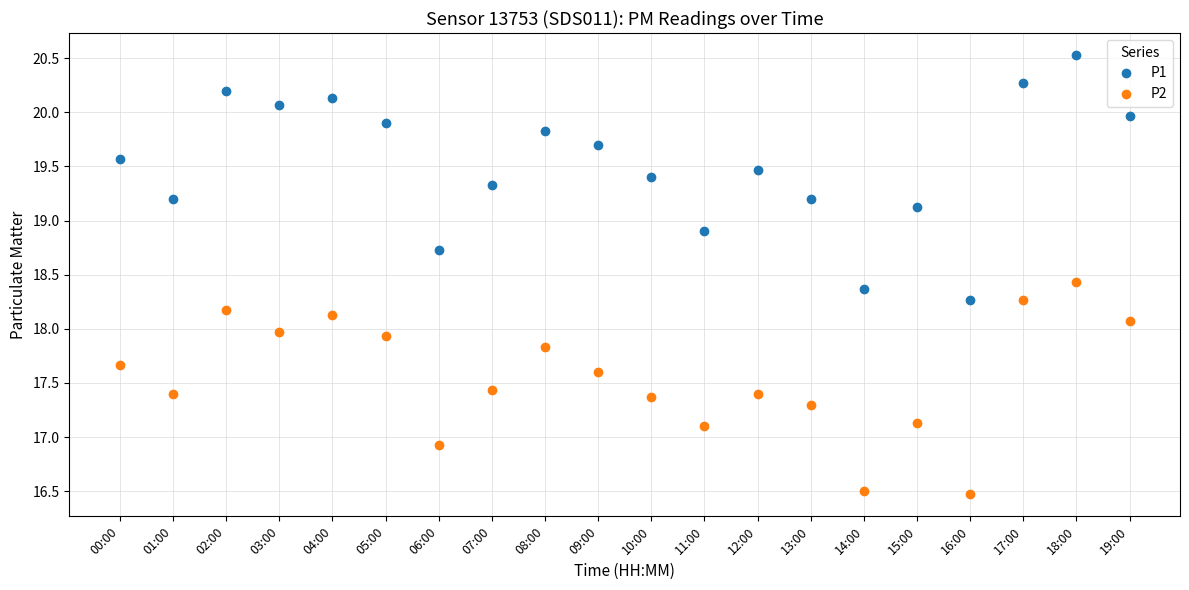

Which series changed the most between 18:00 and 19:00?

P1